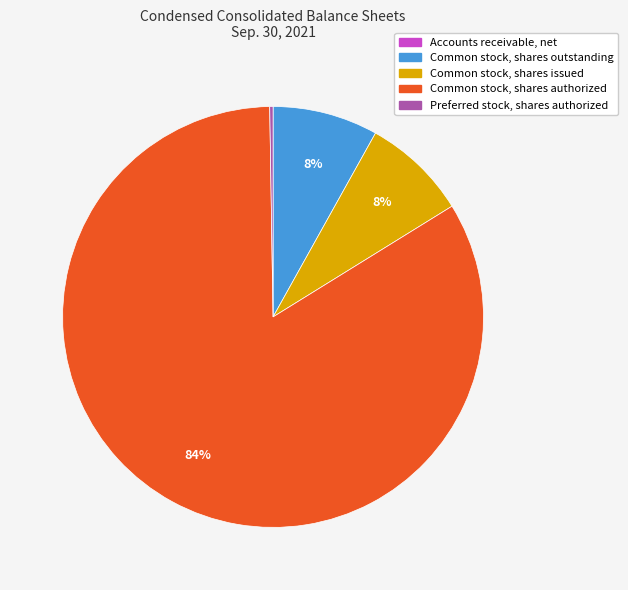

Which slice is the largest?

Common stock, shares authorized